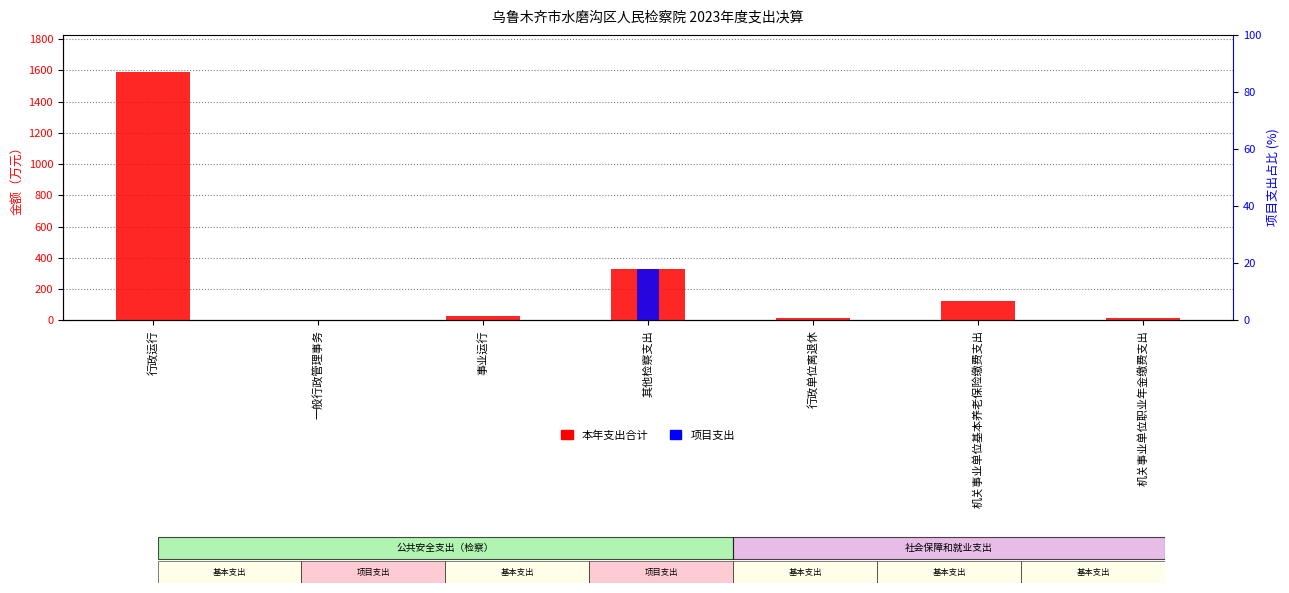

Reading left to right, list all the values displayed in this chart.

本年支出合计: 行政运行=1588.5	一般行政管理事务=1.8	事业运行=29.0	其他检察支出=330.0	行政单位离退休=16.8	机关事业单位基本养老保险缴费支出=124.8	机关事业单位职业年金缴费支出=16.5
项目支出: 行政运行=0.0	一般行政管理事务=1.8	事业运行=0.0	其他检察支出=330.0	行政单位离退休=0.0	机关事业单位基本养老保险缴费支出=0.0	机关事业单位职业年金缴费支出=0.0